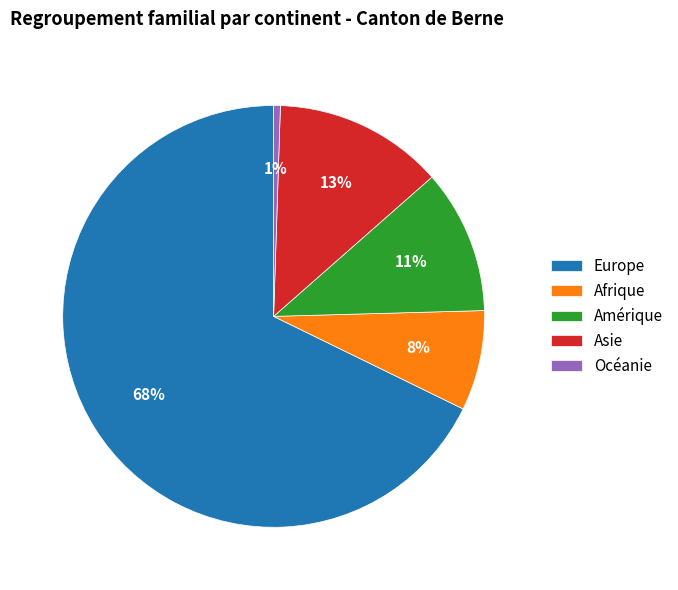

How many segments does this pie chart have?

5